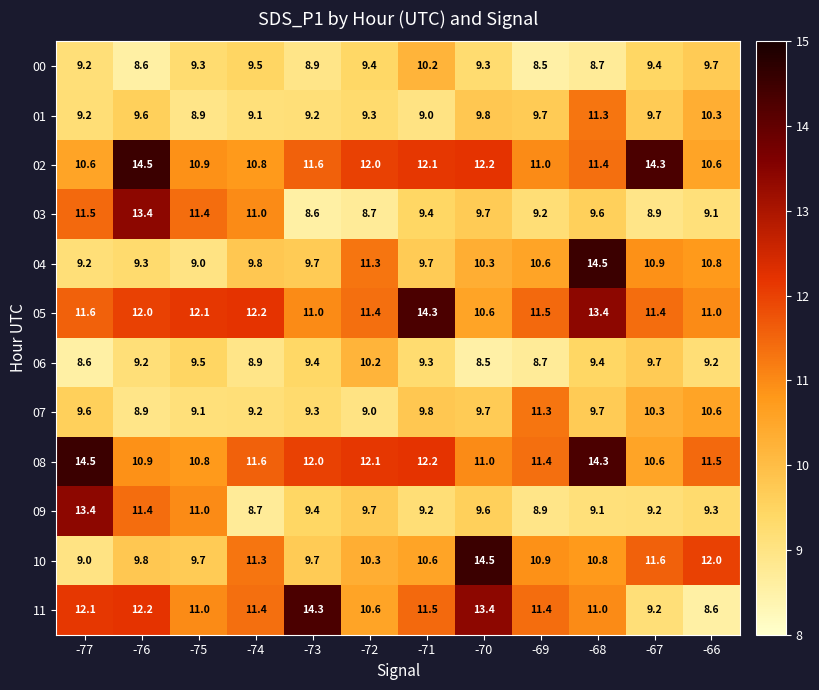

How many values in the 04 series are below 10?

6